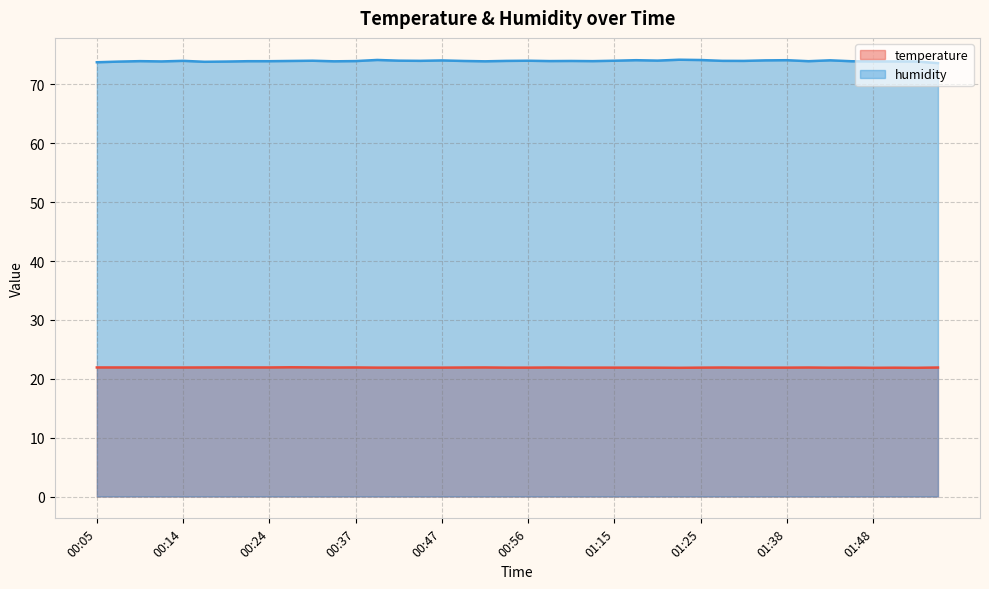

True or false: humidity and temperature intersect in this chart.

False